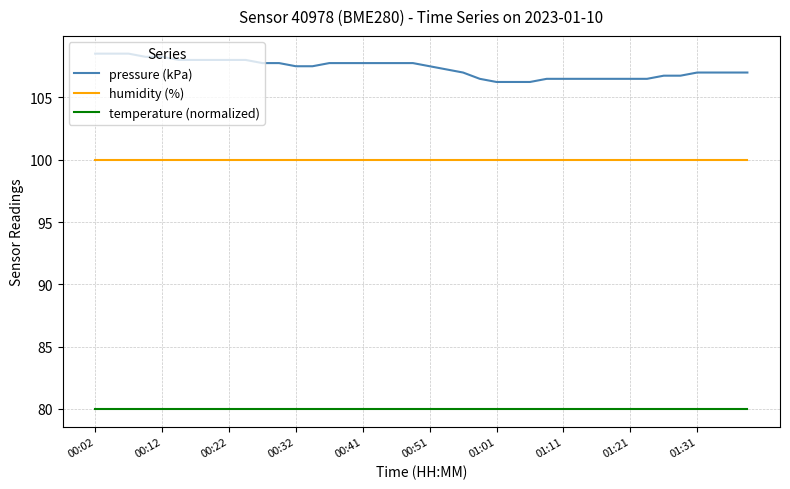

Rank the series by their maximum value, from highest to lowest.

pressure (kPa), humidity (%), temperature (normalized)